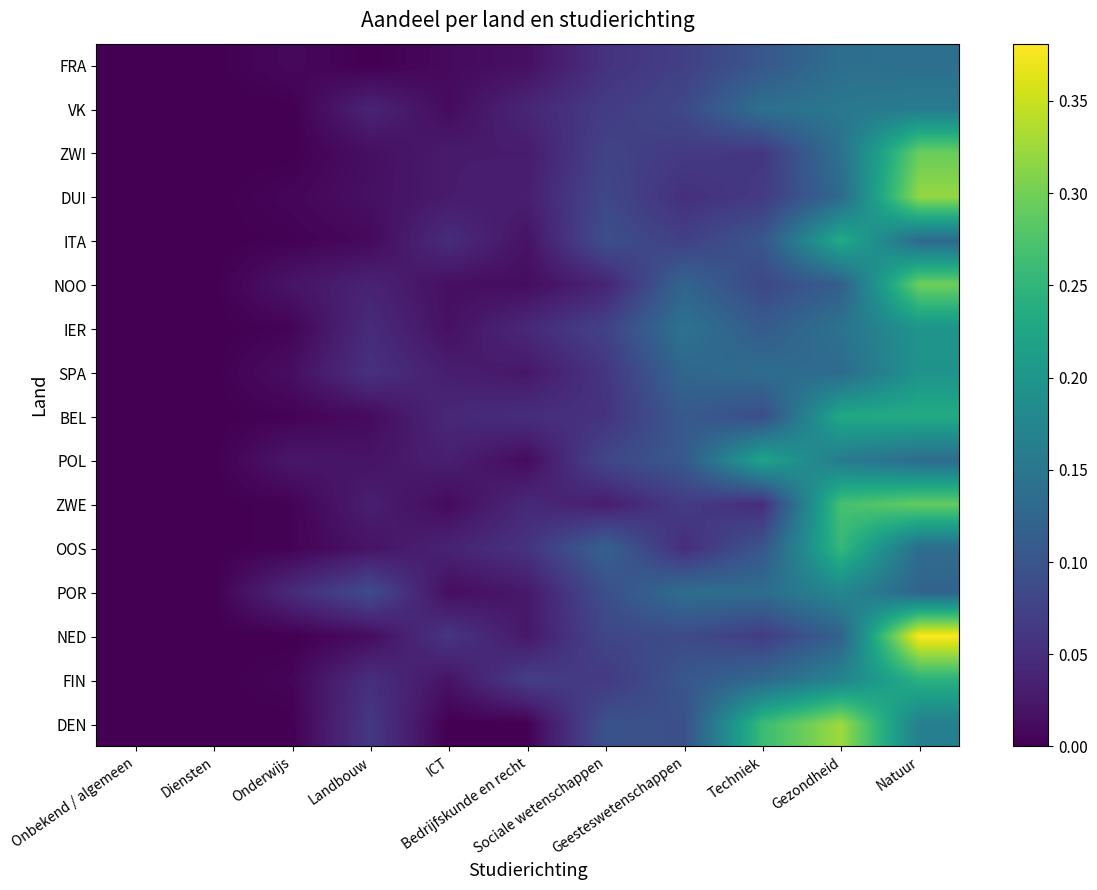

Reading right to left, extract all data points from this chart.

FRA: Natuur=0.1	Gezondheid=0.1	Techniek=0.1	Geesteswetenschappen=0.1	Sociale wetenschappen=0.1	Bedrijfskunde en recht=0.0	ICT=0.0	Landbouw=0.0	Onderwijs=0.0	Diensten=0.0	Onbekend / algemeen=0.0
VK: Natuur=0.2	Gezondheid=0.2	Techniek=0.1	Geesteswetenschappen=0.1	Sociale wetenschappen=0.1	Bedrijfskunde en recht=0.0	ICT=0.0	Landbouw=0.0	Onderwijs=0.0	Diensten=0.0	Onbekend / algemeen=0.0
ZWI: Natuur=0.3	Gezondheid=0.1	Techniek=0.1	Geesteswetenschappen=0.1	Sociale wetenschappen=0.1	Bedrijfskunde en recht=0.0	ICT=0.0	Landbouw=0.0	Onderwijs=0.0	Diensten=0.0	Onbekend / algemeen=0.0
DUI: Natuur=0.3	Gezondheid=0.1	Techniek=0.1	Geesteswetenschappen=0.1	Sociale wetenschappen=0.1	Bedrijfskunde en recht=0.0	ICT=0.0	Landbouw=0.0	Onderwijs=0.0	Diensten=0.0	Onbekend / algemeen=0.0
ITA: Natuur=0.1	Gezondheid=0.2	Techniek=0.1	Geesteswetenschappen=0.1	Sociale wetenschappen=0.1	Bedrijfskunde en recht=0.0	ICT=0.0	Landbouw=0.0	Onderwijs=0.0	Diensten=0.0	Onbekend / algemeen=0.0
NOO: Natuur=0.3	Gezondheid=0.1	Techniek=0.1	Geesteswetenschappen=0.1	Sociale wetenschappen=0.0	Bedrijfskunde en recht=0.0	ICT=0.0	Landbouw=0.0	Onderwijs=0.0	Diensten=0.0	Onbekend / algemeen=0.0
IER: Natuur=0.2	Gezondheid=0.1	Techniek=0.1	Geesteswetenschappen=0.1	Sociale wetenschappen=0.1	Bedrijfskunde en recht=0.0	ICT=0.0	Landbouw=0.0	Onderwijs=0.0	Diensten=0.0	Onbekend / algemeen=0.0
SPA: Natuur=0.2	Gezondheid=0.1	Techniek=0.1	Geesteswetenschappen=0.1	Sociale wetenschappen=0.1	Bedrijfskunde en recht=0.0	ICT=0.0	Landbouw=0.1	Onderwijs=0.0	Diensten=0.0	Onbekend / algemeen=0.0
BEL: Natuur=0.2	Gezondheid=0.2	Techniek=0.1	Geesteswetenschappen=0.1	Sociale wetenschappen=0.1	Bedrijfskunde en recht=0.1	ICT=0.0	Landbouw=0.0	Onderwijs=0.0	Diensten=0.0	Onbekend / algemeen=0.0
POL: Natuur=0.1	Gezondheid=0.2	Techniek=0.2	Geesteswetenschappen=0.1	Sociale wetenschappen=0.1	Bedrijfskunde en recht=0.0	ICT=0.0	Landbouw=0.0	Onderwijs=0.0	Diensten=0.0	Onbekend / algemeen=0.0
ZWE: Natuur=0.3	Gezondheid=0.3	Techniek=0.0	Geesteswetenschappen=0.1	Sociale wetenschappen=0.0	Bedrijfskunde en recht=0.0	ICT=0.0	Landbouw=0.0	Onderwijs=0.0	Diensten=0.0	Onbekend / algemeen=0.0
OOS: Natuur=0.1	Gezondheid=0.3	Techniek=0.1	Geesteswetenschappen=0.0	Sociale wetenschappen=0.1	Bedrijfskunde en recht=0.1	ICT=0.0	Landbouw=0.0	Onderwijs=0.0	Diensten=0.0	Onbekend / algemeen=0.0
POR: Natuur=0.1	Gezondheid=0.2	Techniek=0.1	Geesteswetenschappen=0.1	Sociale wetenschappen=0.1	Bedrijfskunde en recht=0.0	ICT=0.0	Landbouw=0.1	Onderwijs=0.0	Diensten=0.0	Onbekend / algemeen=0.0
NED: Natuur=0.4	Gezondheid=0.1	Techniek=0.1	Geesteswetenschappen=0.1	Sociale wetenschappen=0.1	Bedrijfskunde en recht=0.0	ICT=0.1	Landbouw=0.0	Onderwijs=0.0	Diensten=0.0	Onbekend / algemeen=0.0
FIN: Natuur=0.2	Gezondheid=0.2	Techniek=0.1	Geesteswetenschappen=0.1	Sociale wetenschappen=0.1	Bedrijfskunde en recht=0.1	ICT=0.0	Landbouw=0.1	Onderwijs=0.0	Diensten=0.0	Onbekend / algemeen=0.0
DEN: Natuur=0.2	Gezondheid=0.3	Techniek=0.3	Geesteswetenschappen=0.1	Sociale wetenschappen=0.1	Bedrijfskunde en recht=0.0	ICT=0.0	Landbouw=0.1	Onderwijs=0.0	Diensten=0.0	Onbekend / algemeen=0.0